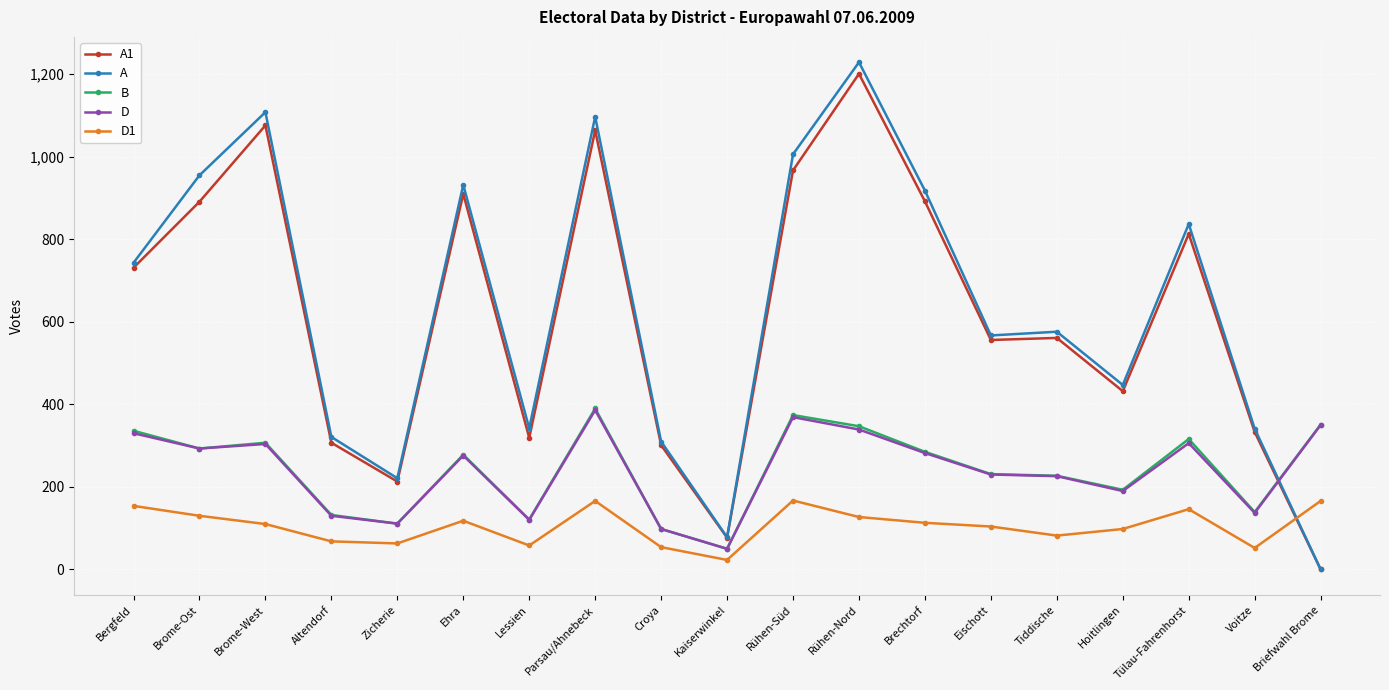

What position from the right is Brome-Ost?

18